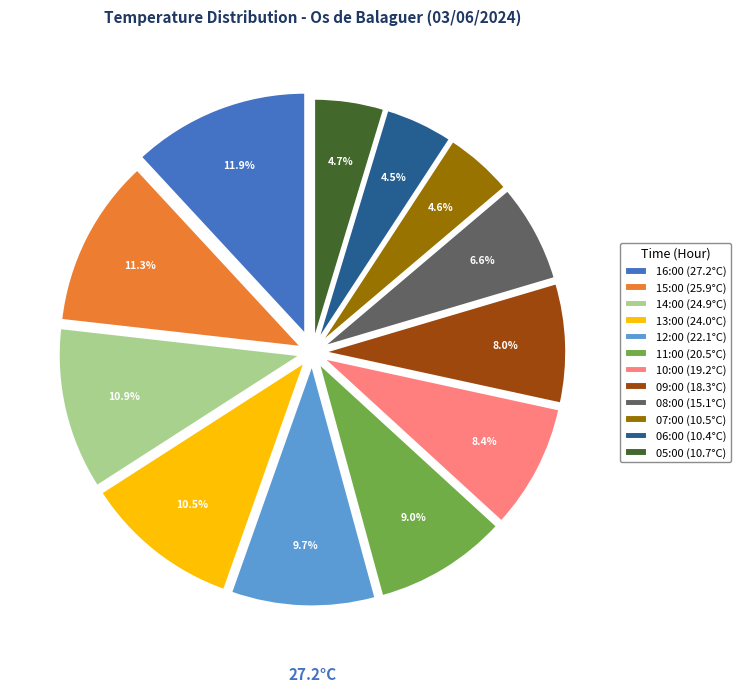

What is the total percentage of 11:00 and 15:00?

20.3%